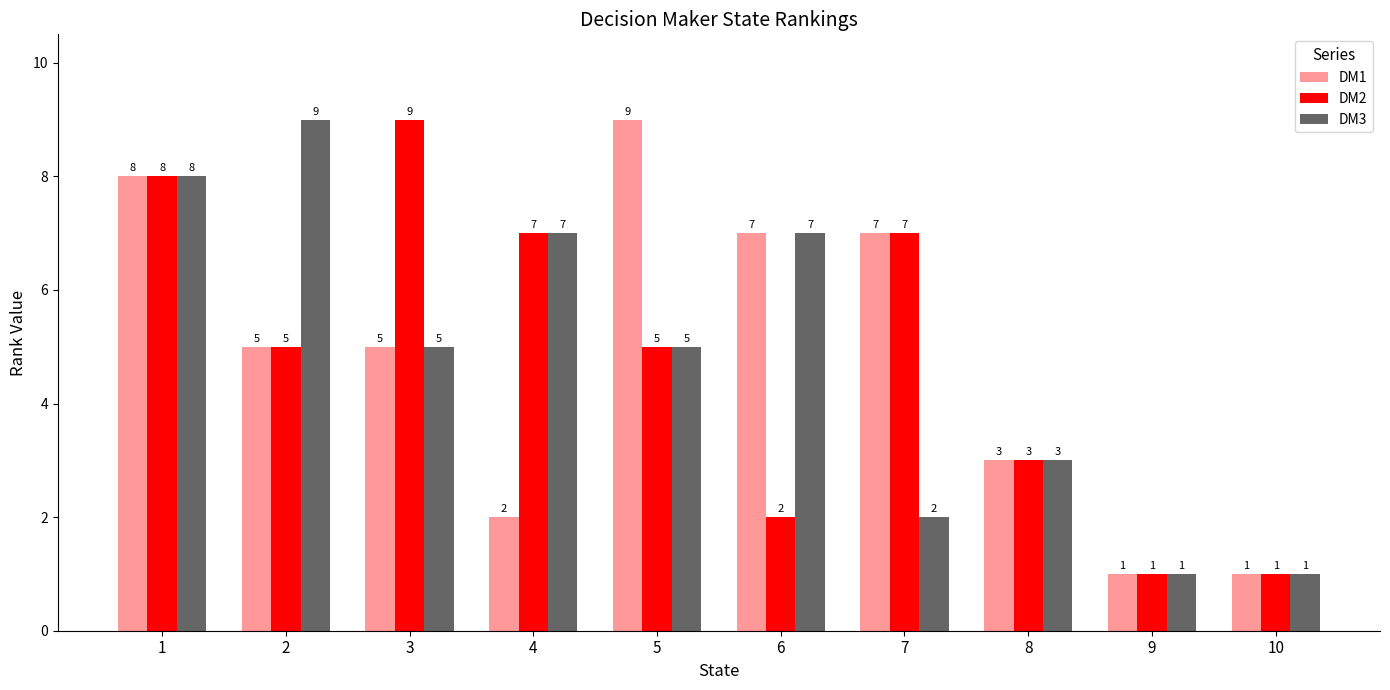

What is the total value across all series at 10?

3